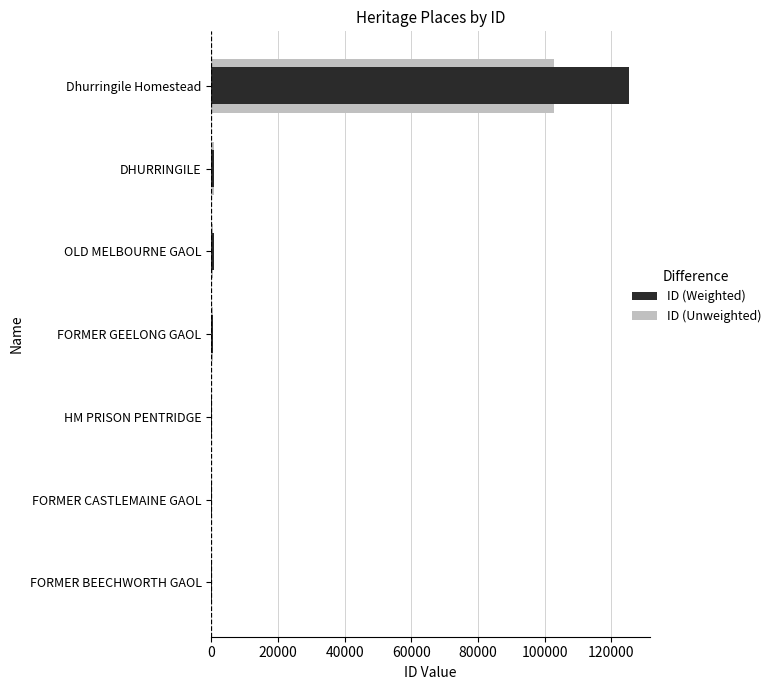

Rank the series at HM PRISON PENTRIDGE from highest to lowest value.

ID (Weighted), ID (Unweighted)